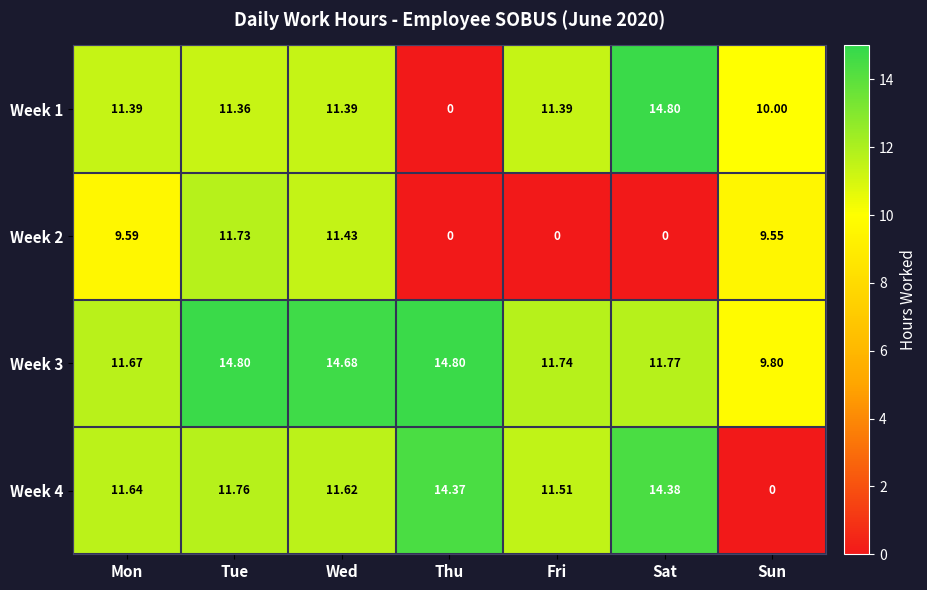

At which label does Week 4 first exceed 11?

Mon